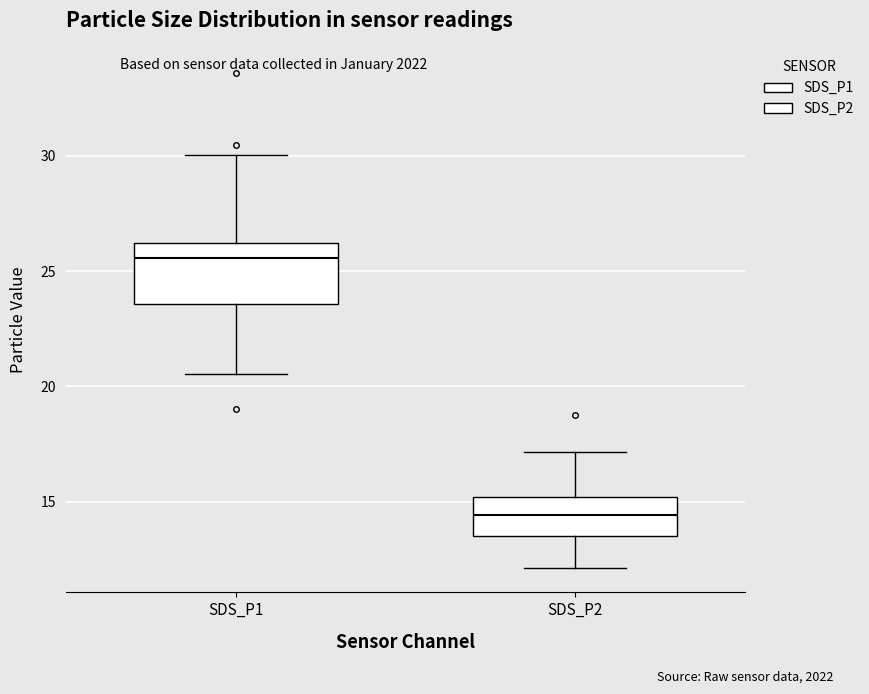

Where does the lower whisker of the box for SDS_P2 end on the y-axis? The values are not printed on the chart, so give them approximately, as read against the axis.

12.0